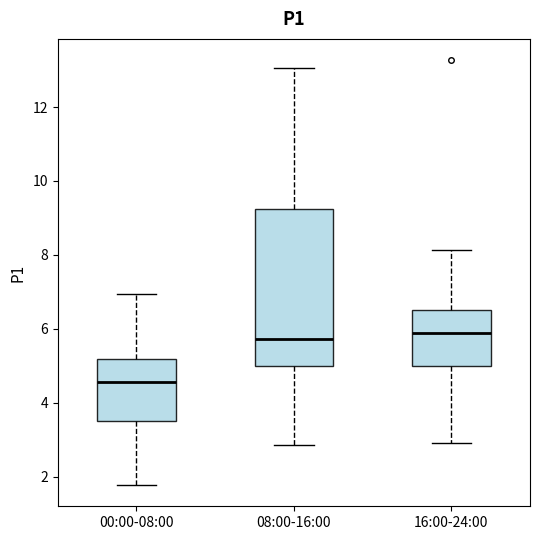

Reading left to right, read every box against the y-axis: the position of its median line, the range the box covers, and the ends of its whiskers. The values are not printed on the chart, so give them approximately, as read against the axis.

00:00-08:00: median 4.6, box 3.6 to 5.2, whiskers 1.8 to 7.0
08:00-16:00: median 5.8, box 5.0 to 9.2, whiskers 2.8 to 13.0
16:00-24:00: median 5.8, box 5.0 to 6.6, whiskers 3.0 to 8.2